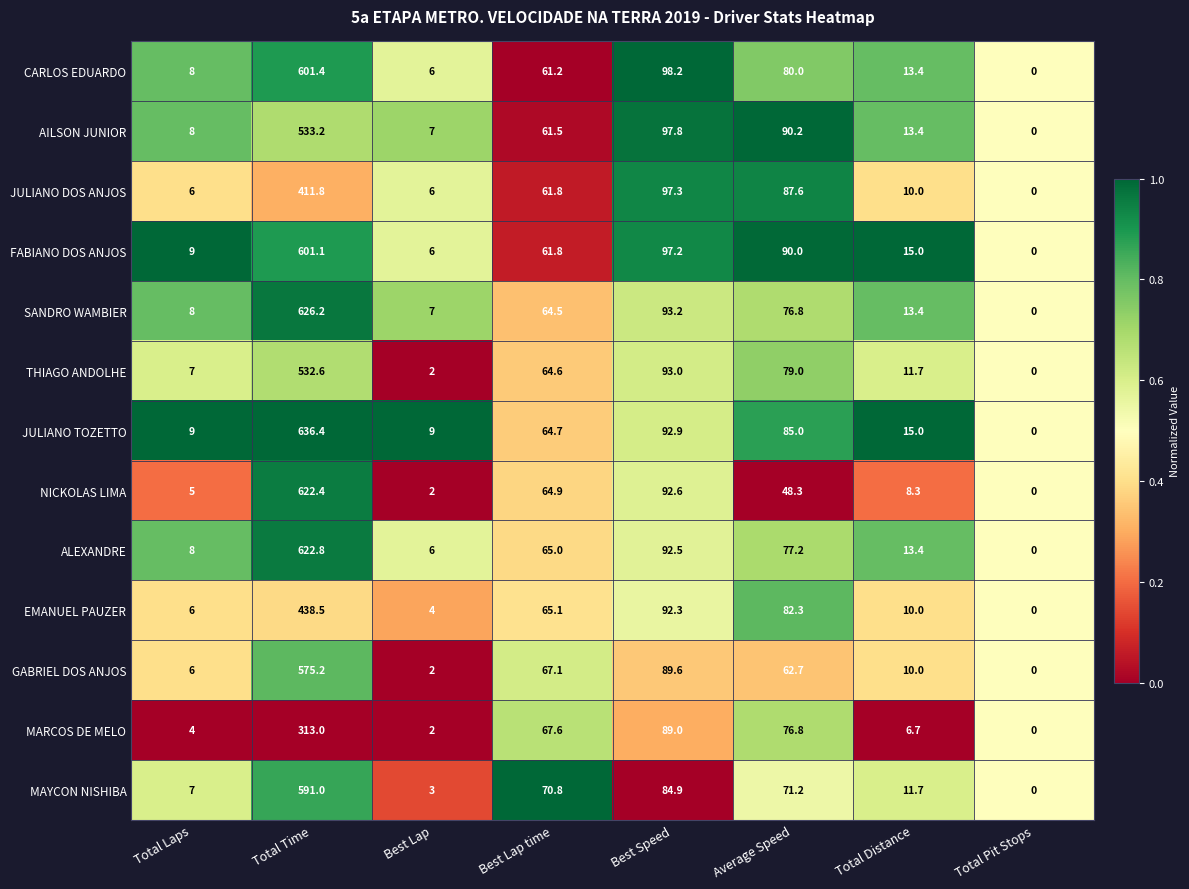

What is the greatest value displayed?

636.4